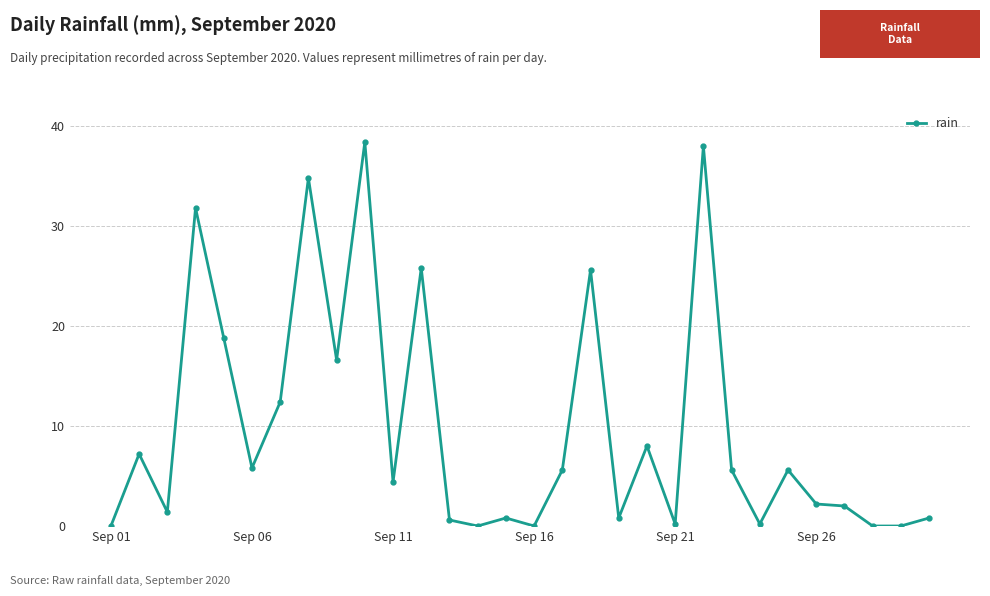

What is the greatest value displayed?

38.4